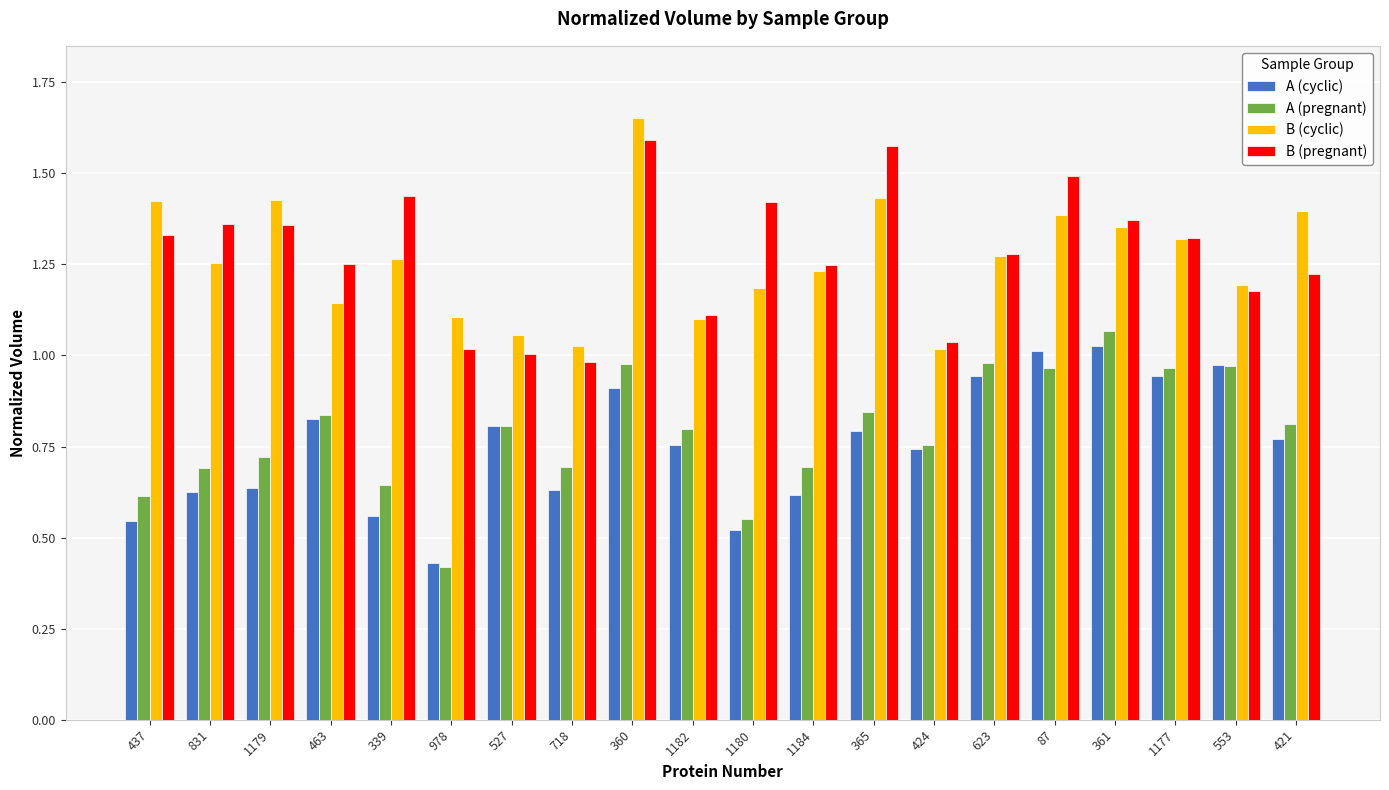

How many categories are shown in the chart?

20